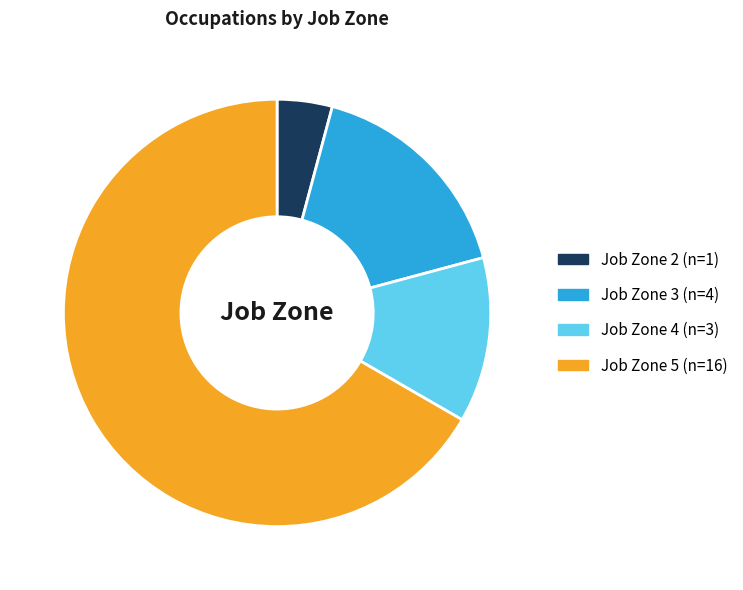

How many slices are in this pie chart?

4